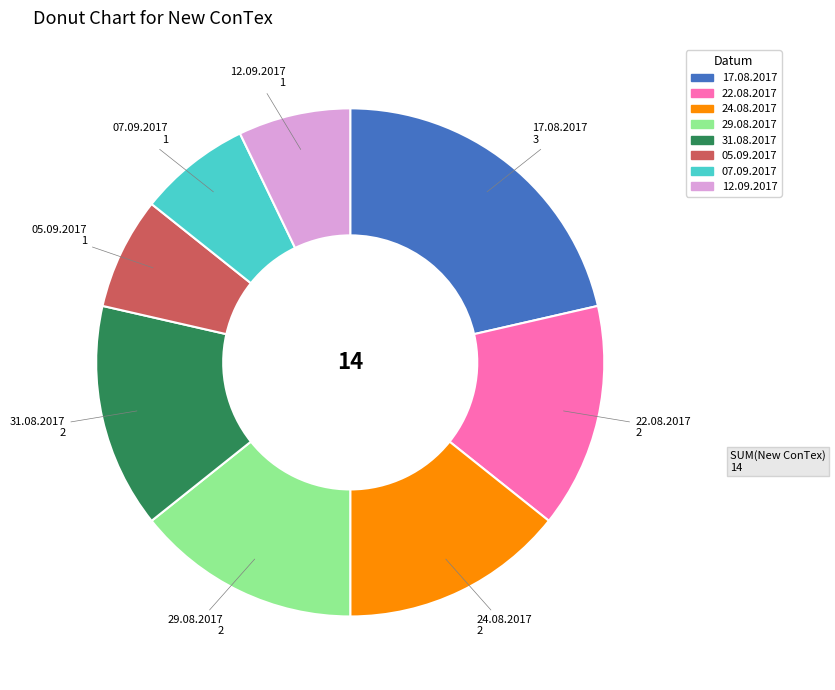

The 29.08.2017 slice represents 20% of the pie. True or false?

False